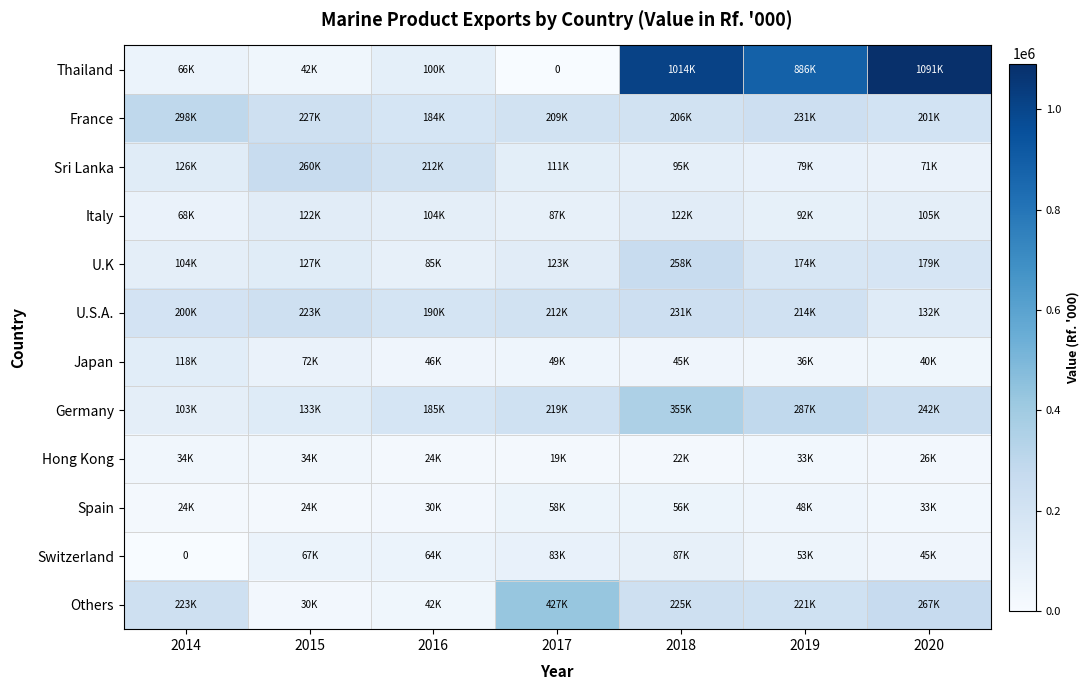

Rank the categories by Switzerland value from highest to lowest.

2018, 2017, 2015, 2016, 2019, 2020, 2014